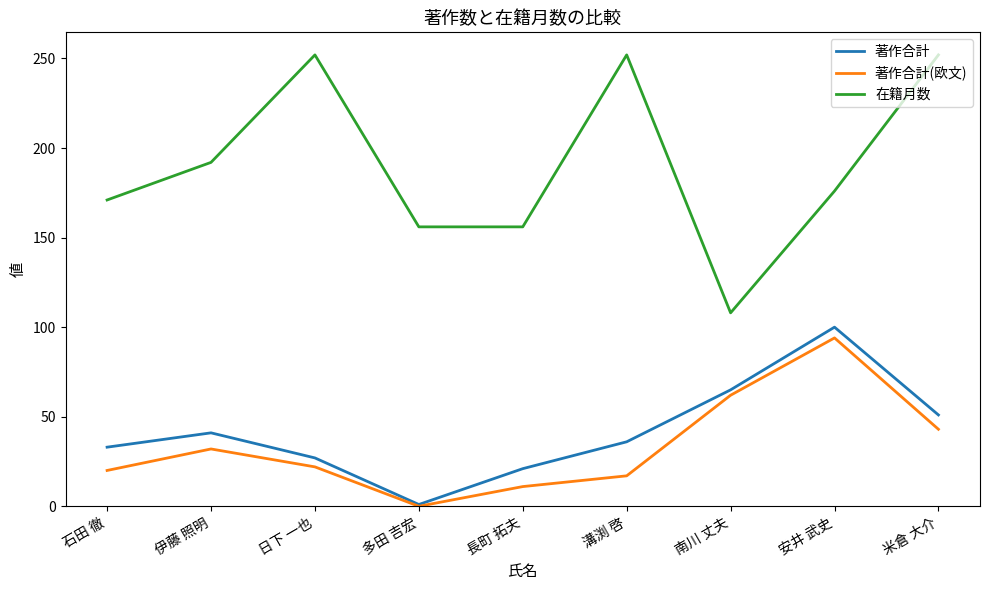

How many values in the 在籍月数 series are below 176?

4